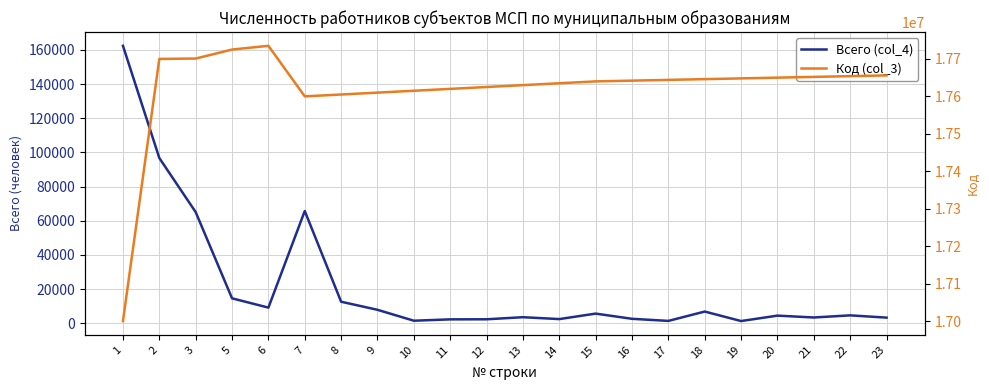

Reading left to right, what are all the values shown in this chart?

Всего (col_4): 1=162379	2=96702	3=65038	5=14561	6=9134	7=65677	8=12579	9=7845	10=1462	11=2253	12=2298	13=3521	14=2413	15=5624	16=2580	17=1350	18=6825	19=1265	20=4444	21=3351	22=4597	23=3270
Код (col_3): 1=17000000	2=17700000	3=17701000	5=17725000	6=17735000	7=17600000	8=17605000	9=17610000	10=17615000	11=17620000	12=17625000	13=17630000	14=17635000	15=17640000	16=17642000	17=17644000	18=17646000	19=17648000	20=17650000	21=17652000	22=17654000	23=17656000